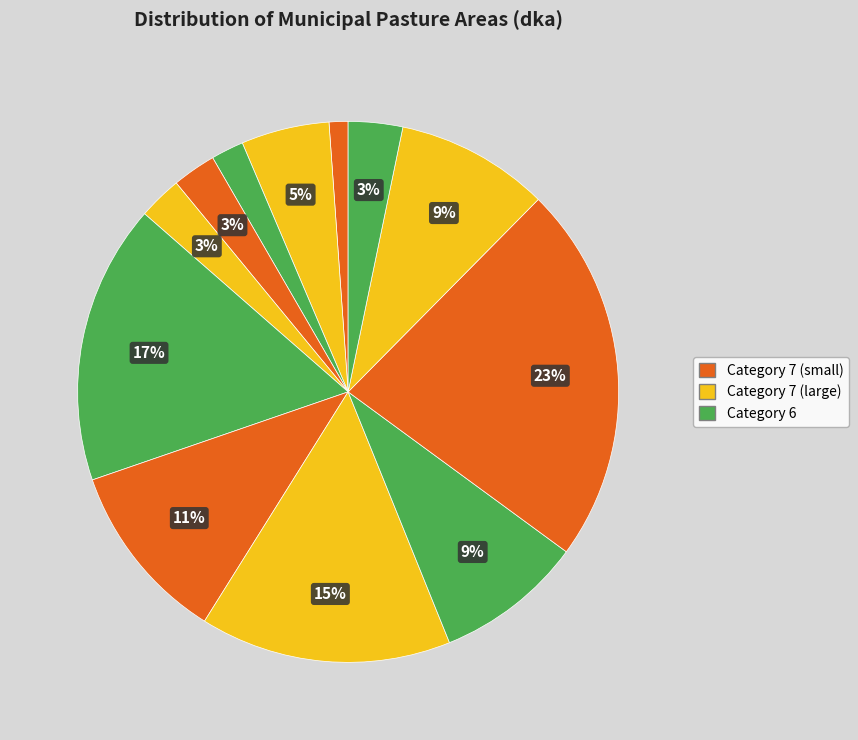

Count the number of slices in the pie.

12